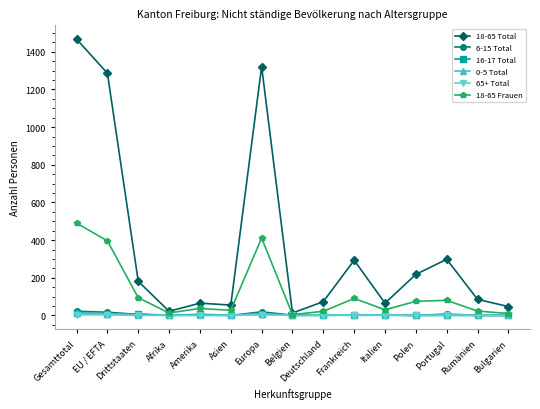

Which category has the highest value across all series?

Gesamttotal